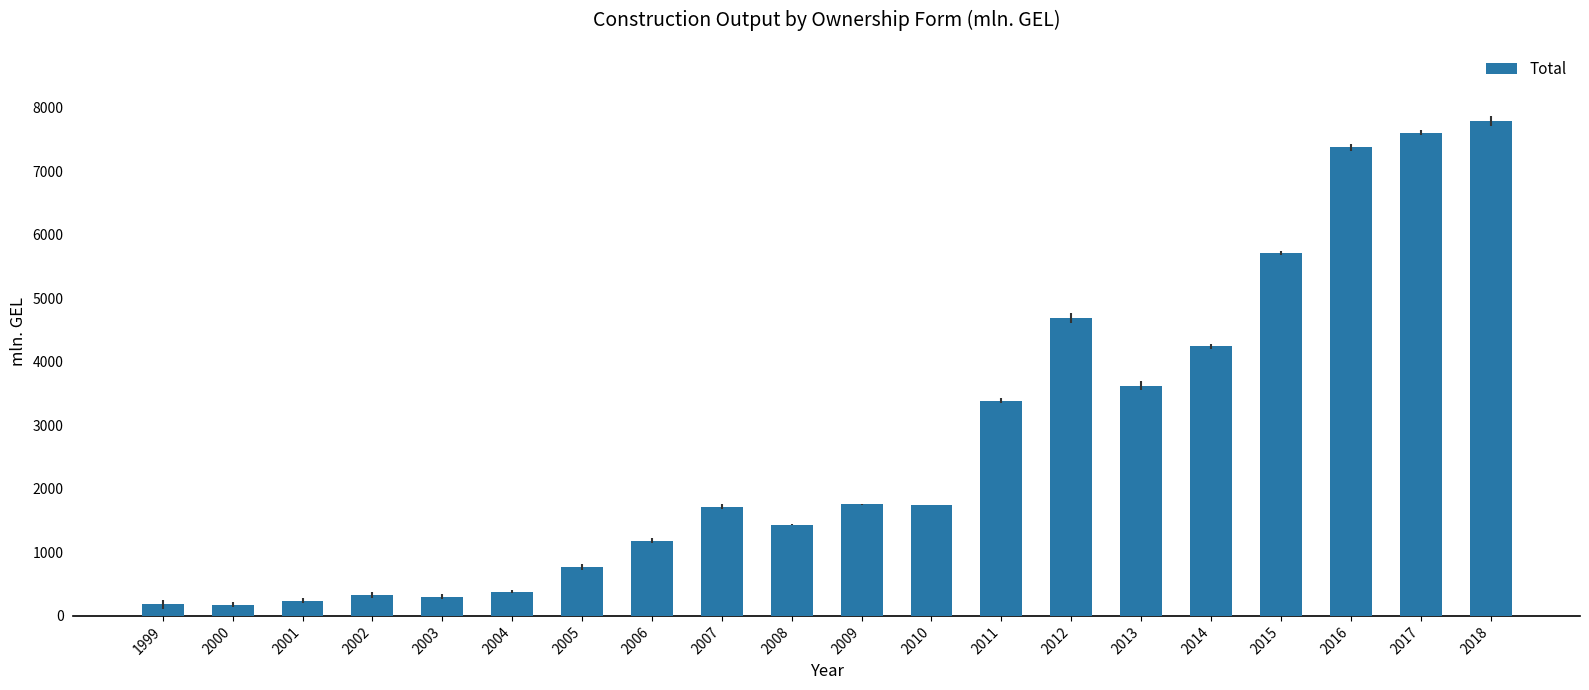

What is the smallest value displayed?

178.1